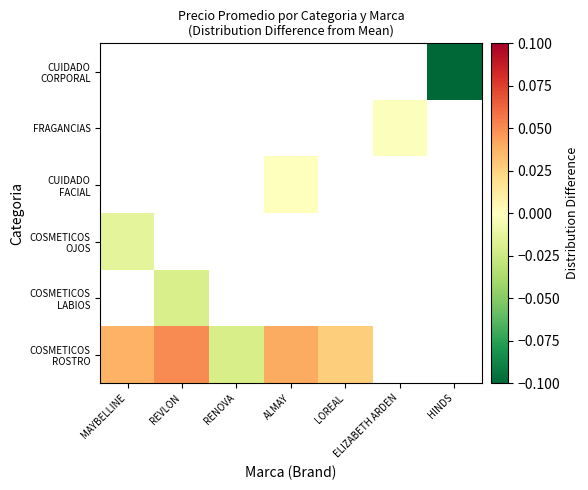

List the labels in order of CUIDADO FACIAL value, smallest first.

MAYBELLINE, REVLON, RENOVA, ALMAY, LOREAL, ELIZABETH ARDEN, HINDS